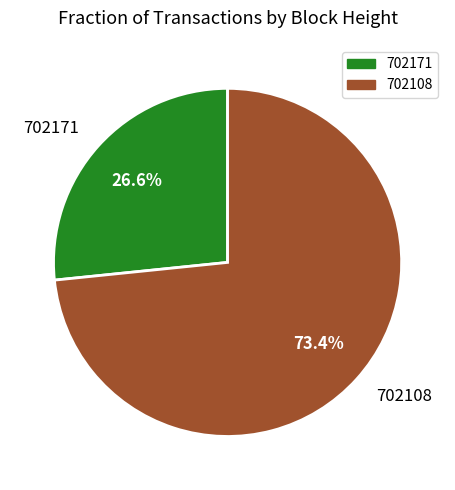

What is the largest slice in the pie chart?

702108